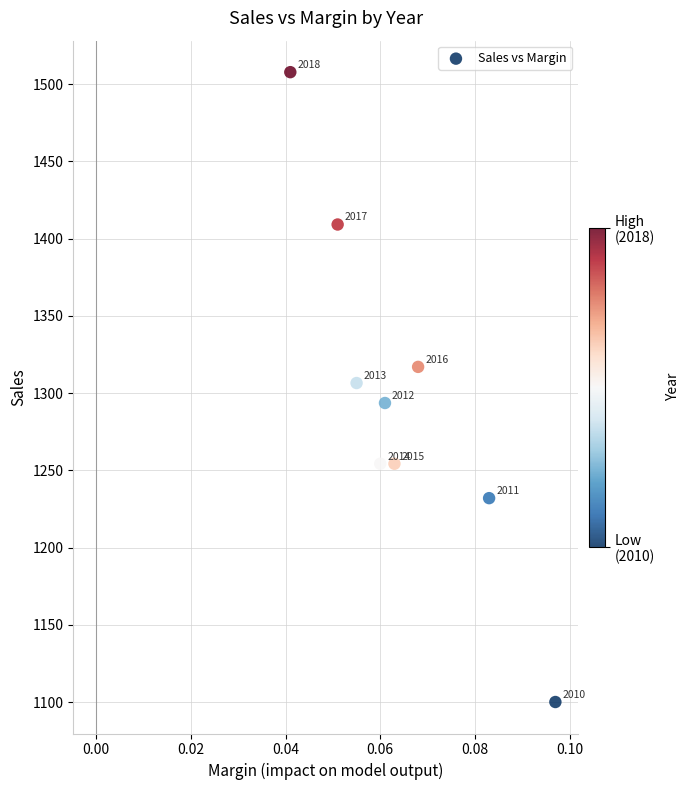

What Y value in the scatter plot is closest to 1303?

1306.5